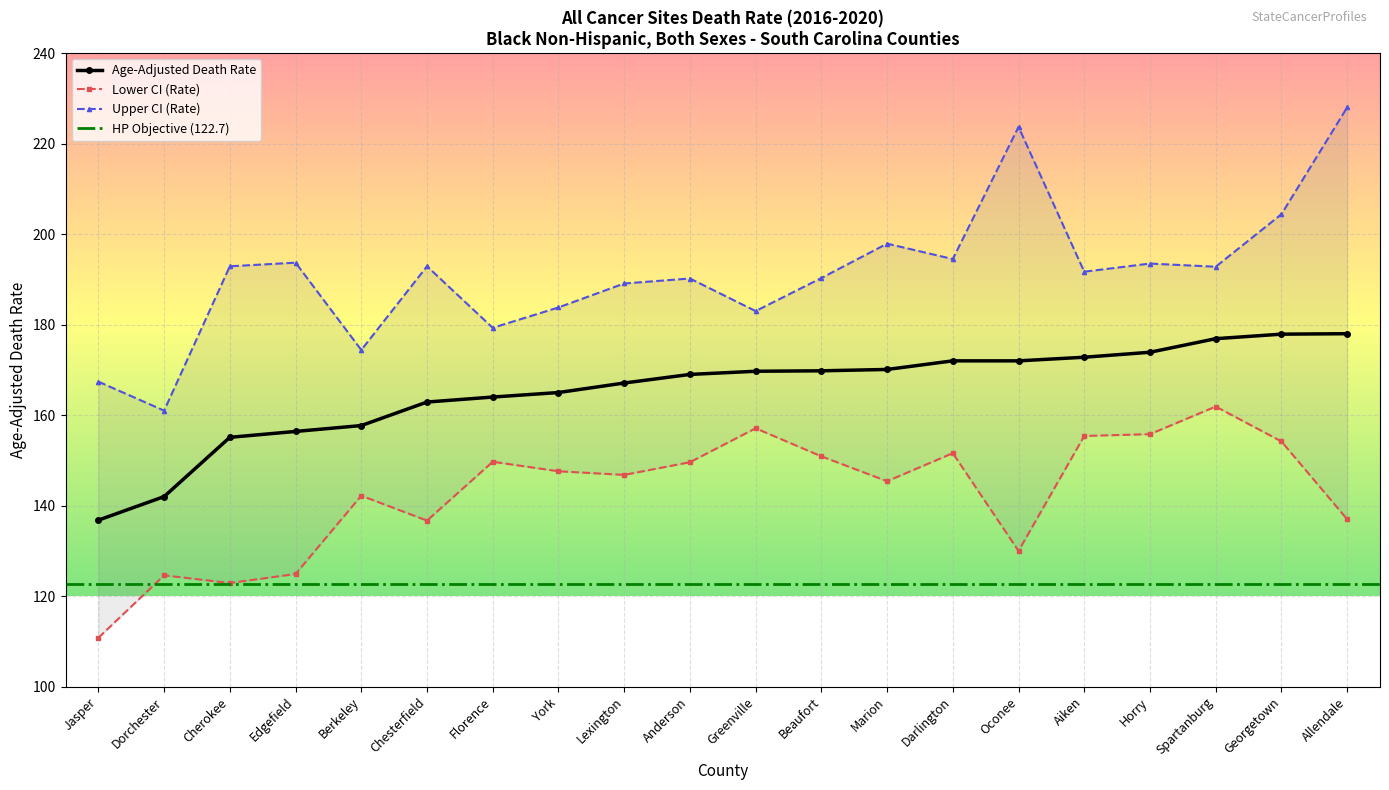

Is it true that Age-Adjusted Death Rate equals 173.9 at Horry?

True